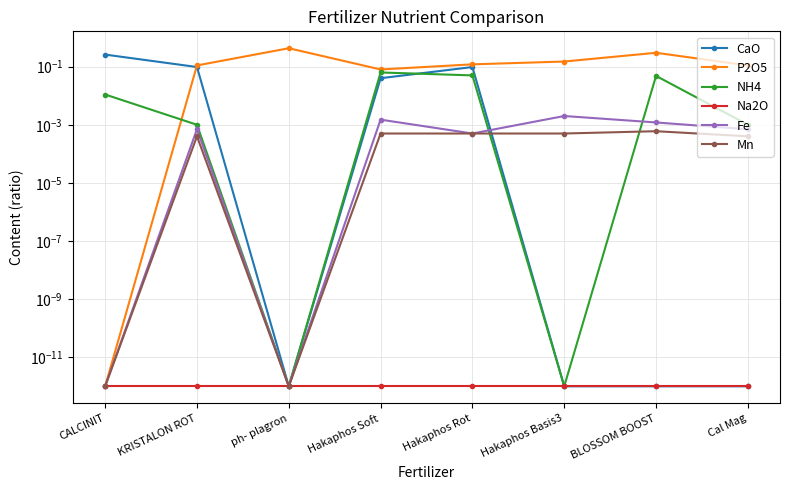

Reading right to left, extract all data points from this chart.

CaO: 0.0	0.0	0.0	0.1	0.0	0.0	0.1	0.3
P2O5: 0.1	0.3	0.1	0.1	0.1	0.4	0.1	0.0
NH4: 0.0	0.0	0.0	0.1	0.1	0.0	0.0	0.0
Na2O: 0.0	0.0	0.0	0.0	0.0	0.0	0.0	0.0
Fe: 0.0	0.0	0.0	0.0	0.0	0.0	0.0	0.0
Mn: 0.0	0.0	0.0	0.0	0.0	0.0	0.0	0.0